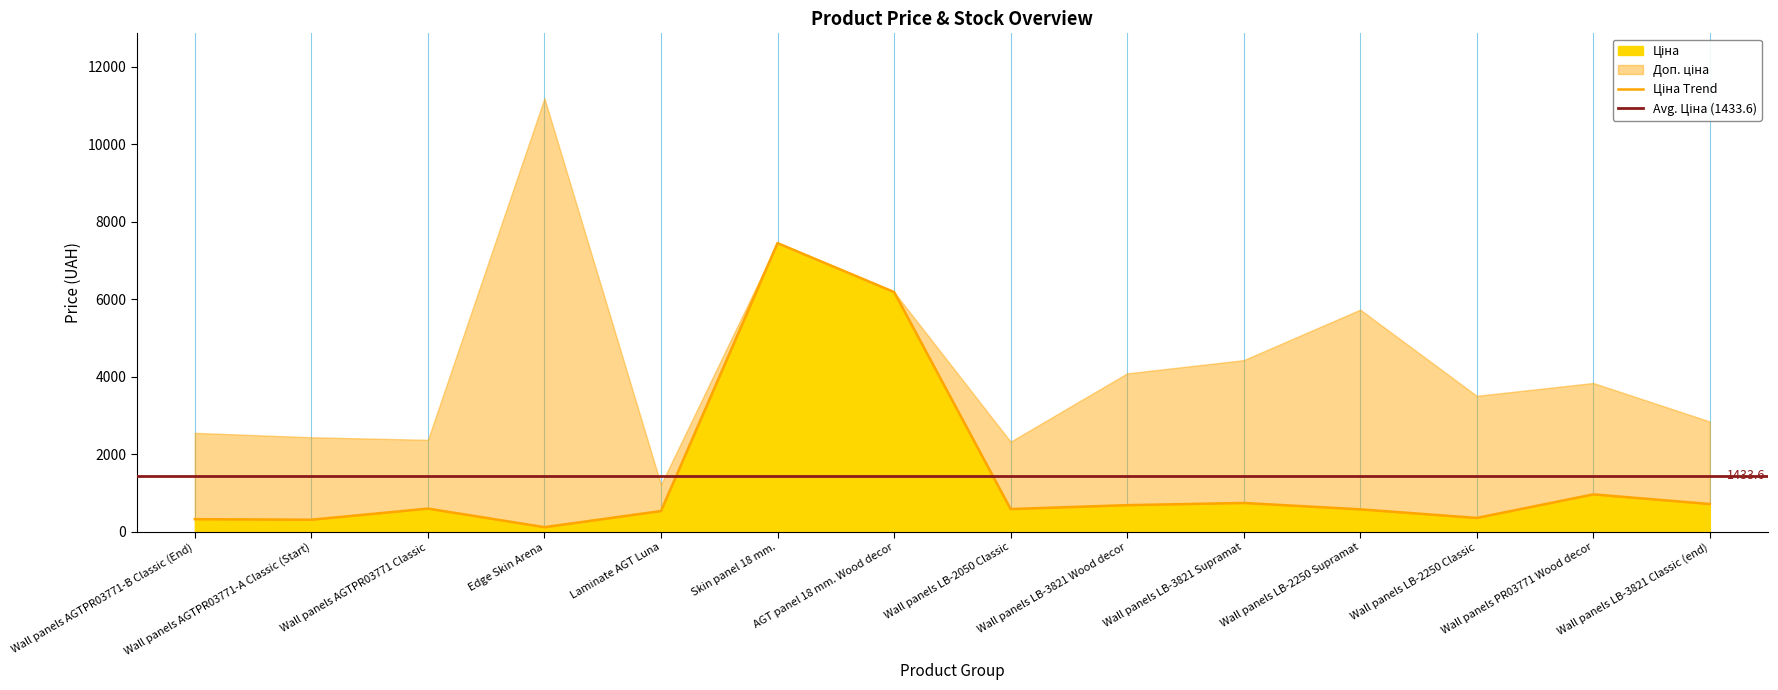

At which label is Доп. ціна closest to 6196?

6